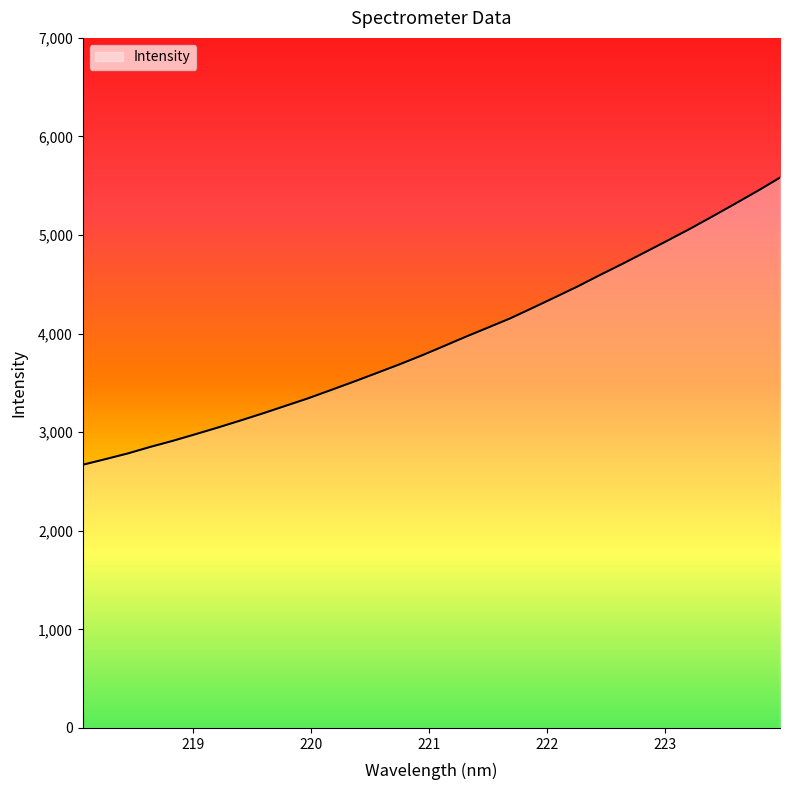

What is the smallest value displayed?

2669.7